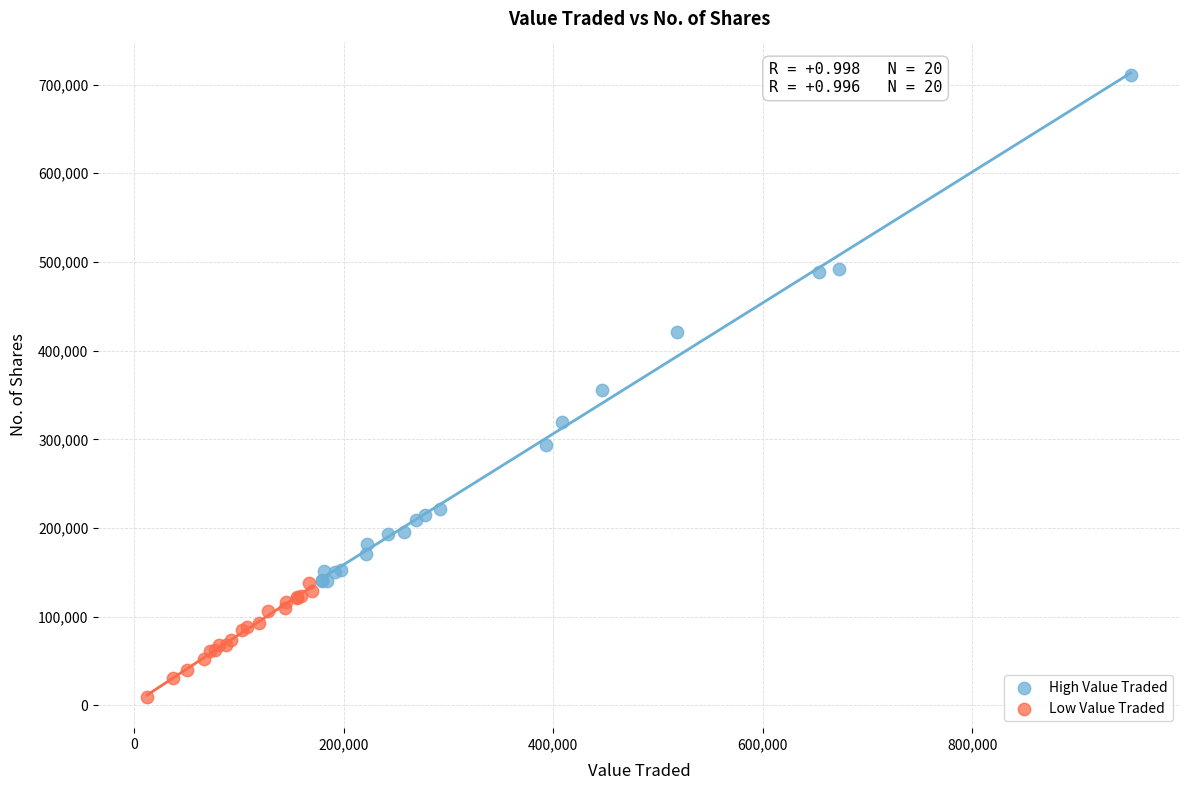

What are all the series names shown in the legend?

High Value Traded, Low Value Traded